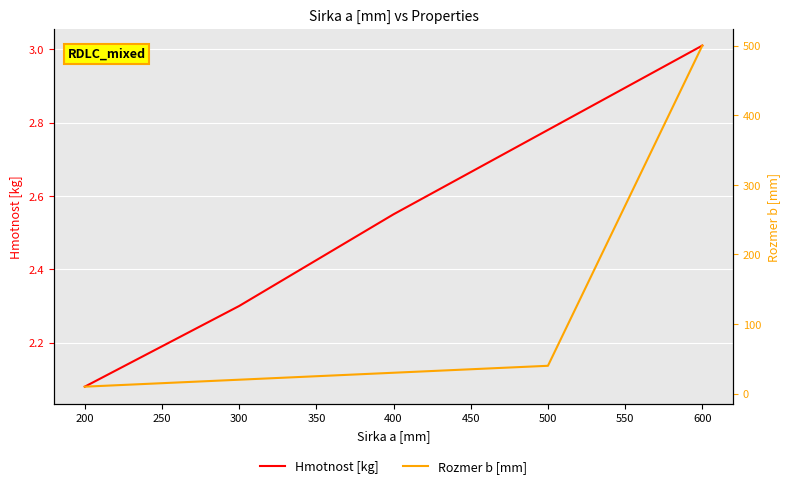

Where is Hmotnost [kg] nearest to the value 2?

200